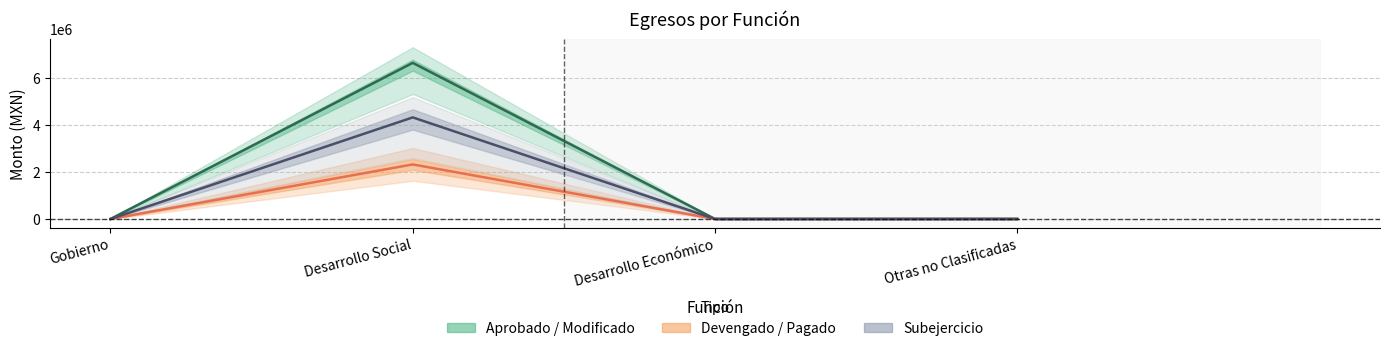

Reading left to right, extract all data points from this chart.

Aprobado (línea): Gobierno=0.0	Desarrollo Social=6640823.5	Desarrollo Económico=0.0	Otras no Clasificadas=0.0
Devengado (línea): Gobierno=0.0	Desarrollo Social=2320178.0	Desarrollo Económico=0.0	Otras no Clasificadas=0.0
Subejercicio (línea): Gobierno=0.0	Desarrollo Social=4320645.5	Desarrollo Económico=0.0	Otras no Clasificadas=0.0